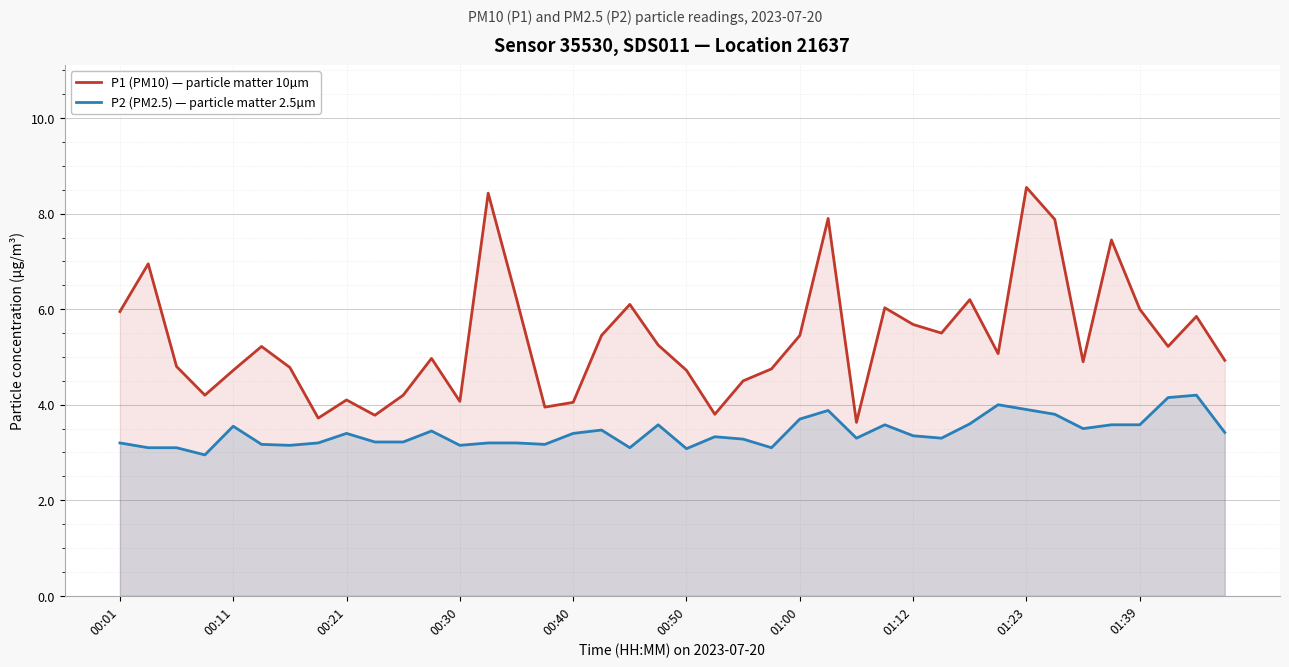

Which category has the highest value across all series?

01:23